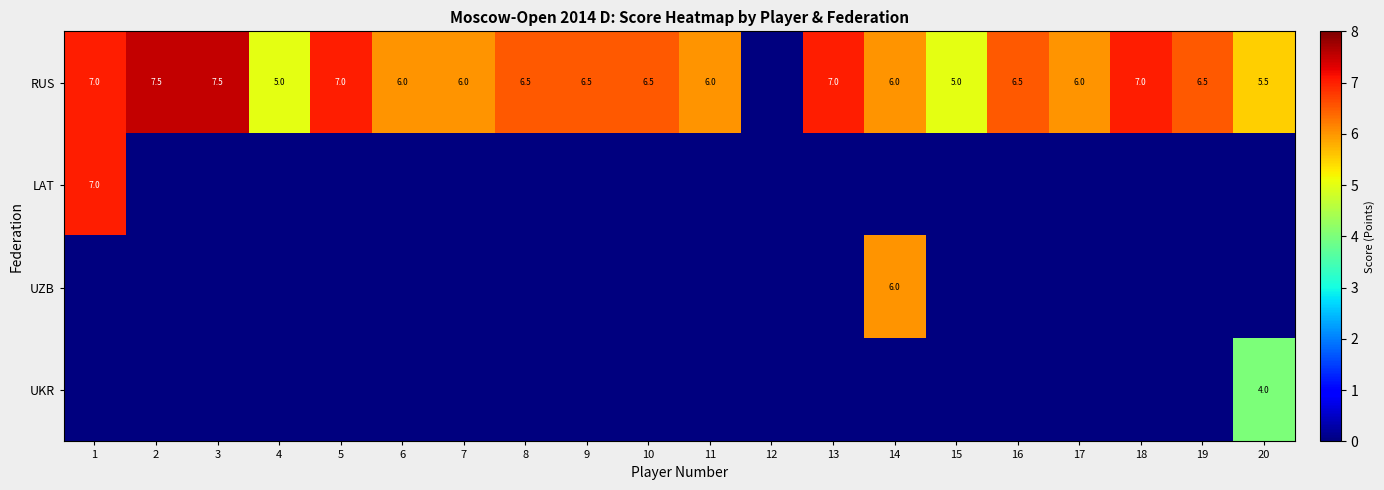

True or false: RUS has a value of 6.5 at 16.

True